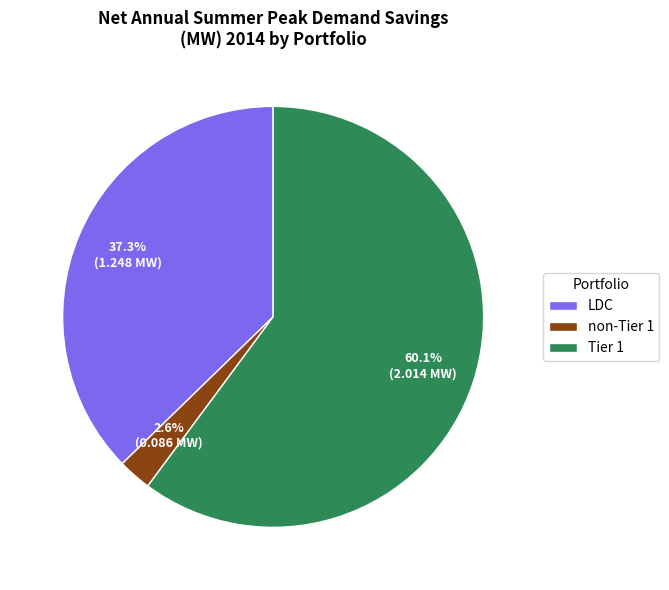

Which category has the biggest portion of the pie?

Tier 1